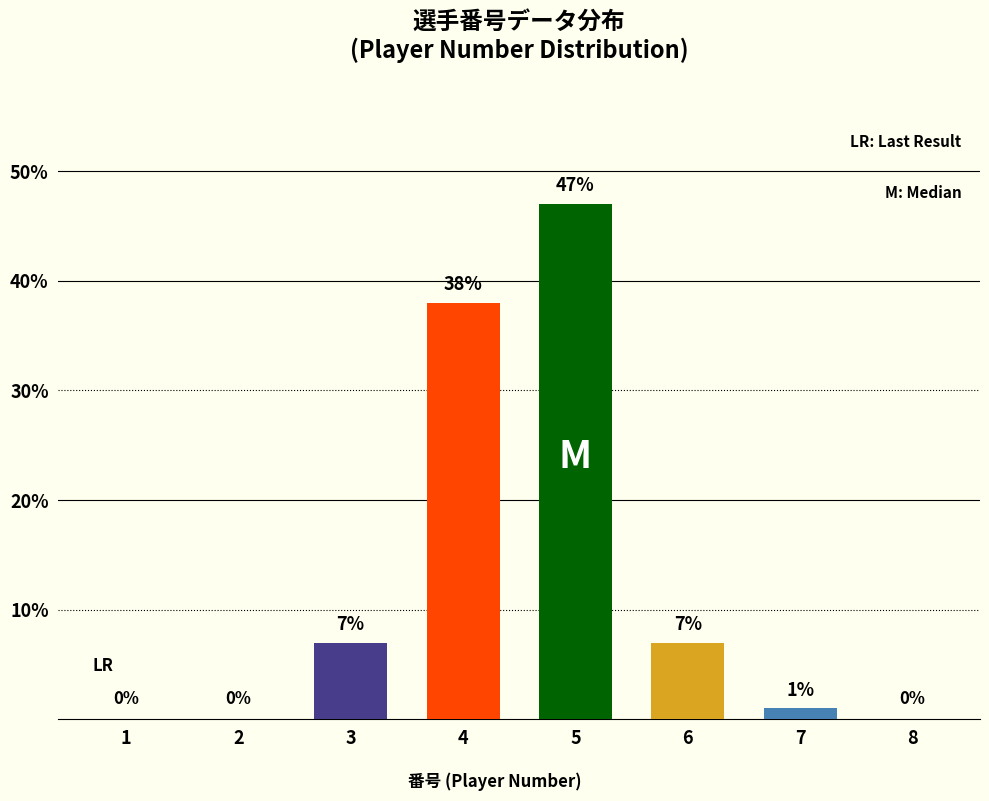

Reading left to right, what are all the values shown in this chart?

0	0	7	38	47	7	1	0